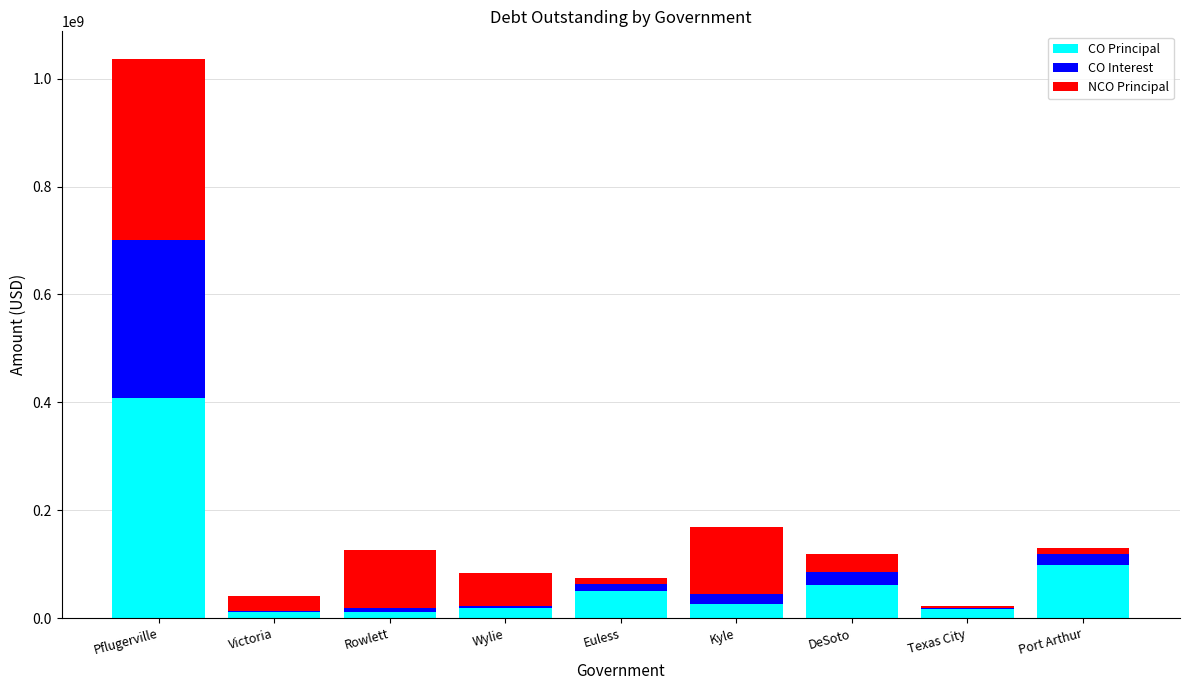

What is the maximum value for CO Principal?

408380000.0